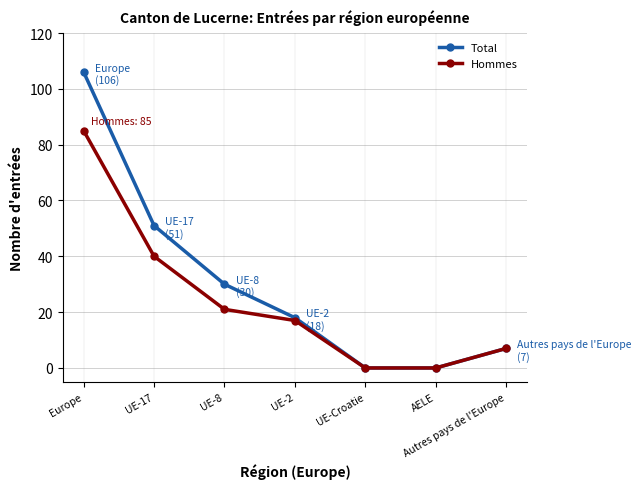

At which label is Total closest to 53?

UE-17